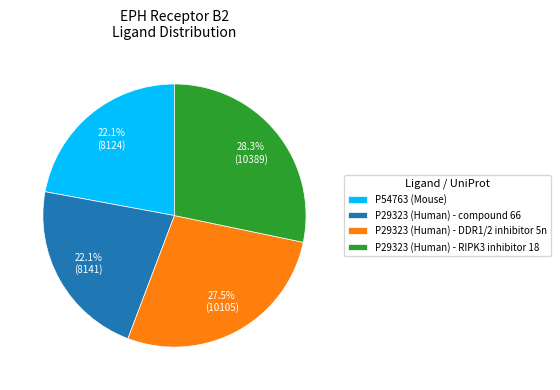

How many slices are in this pie chart?

4